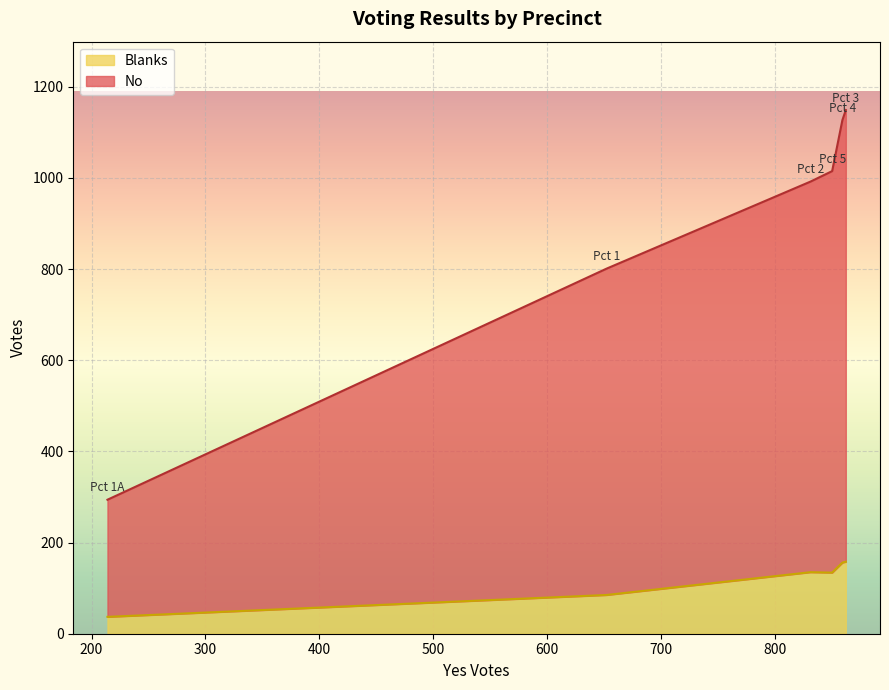

What is the difference between the second highest and second lowest values in the Blanks series?

71